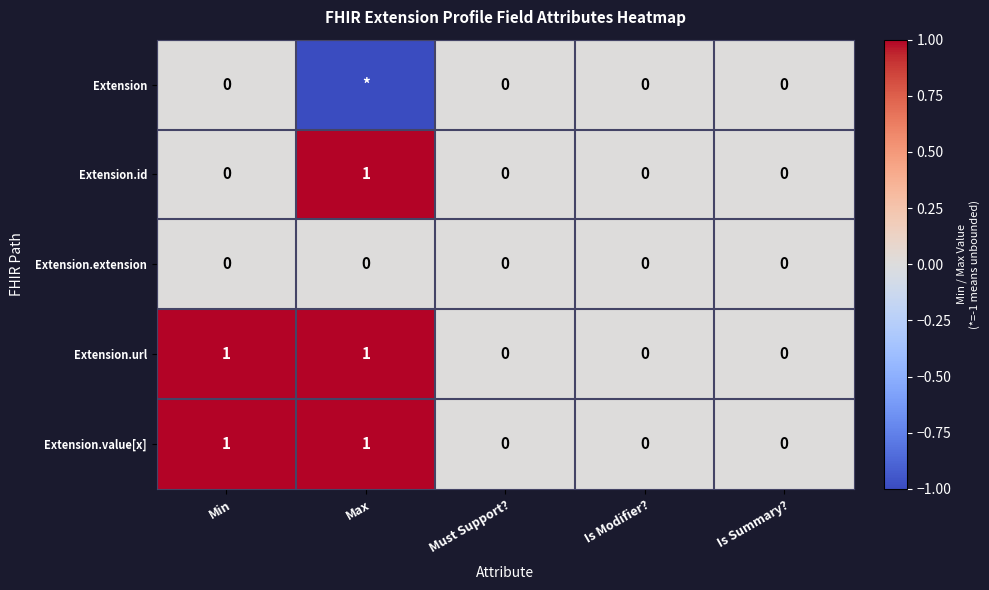

Count the Extension.url values in the range 0 to 1.

5